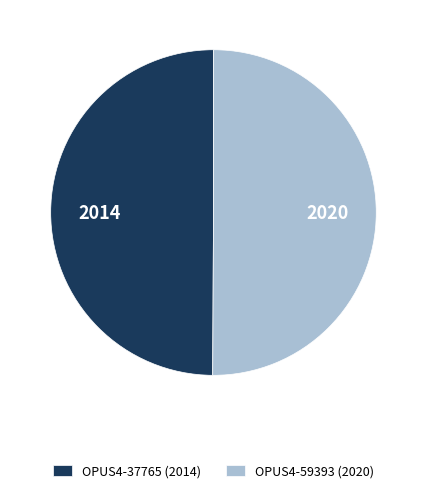

The OPUS4-37765 (2014) slice represents 50% of the pie. True or false?

True